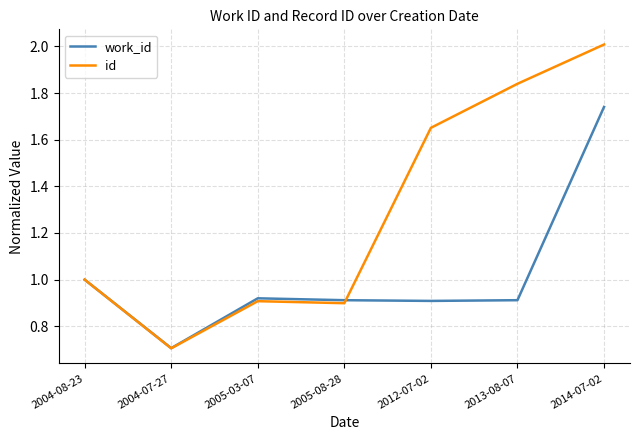

What is the difference between the maximum and minimum values in the id series?

1.3